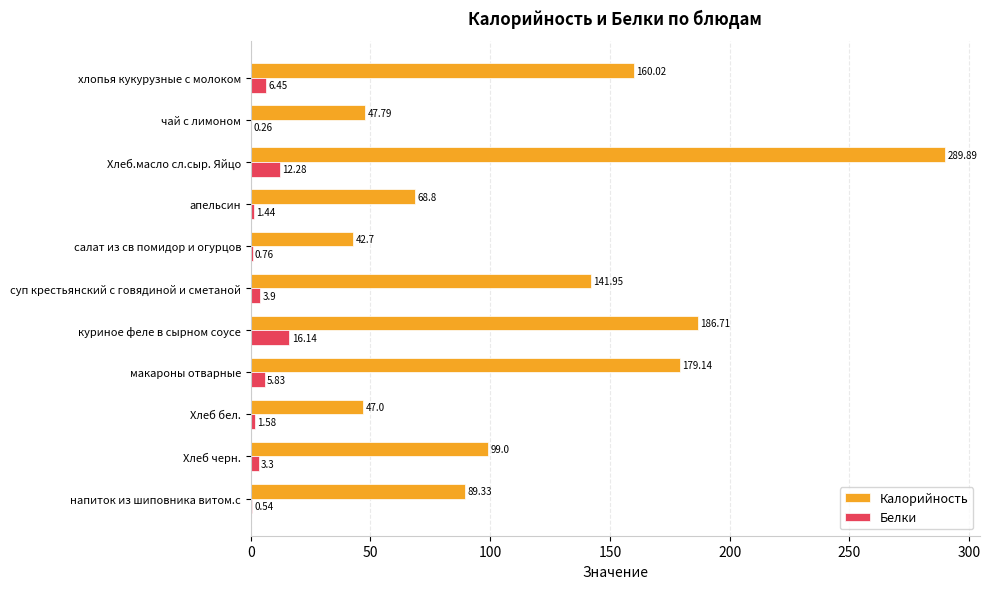

Is the value of Калорийность at Хлеб бел. greater than the value of Белки at Хлеб бел.?

Yes